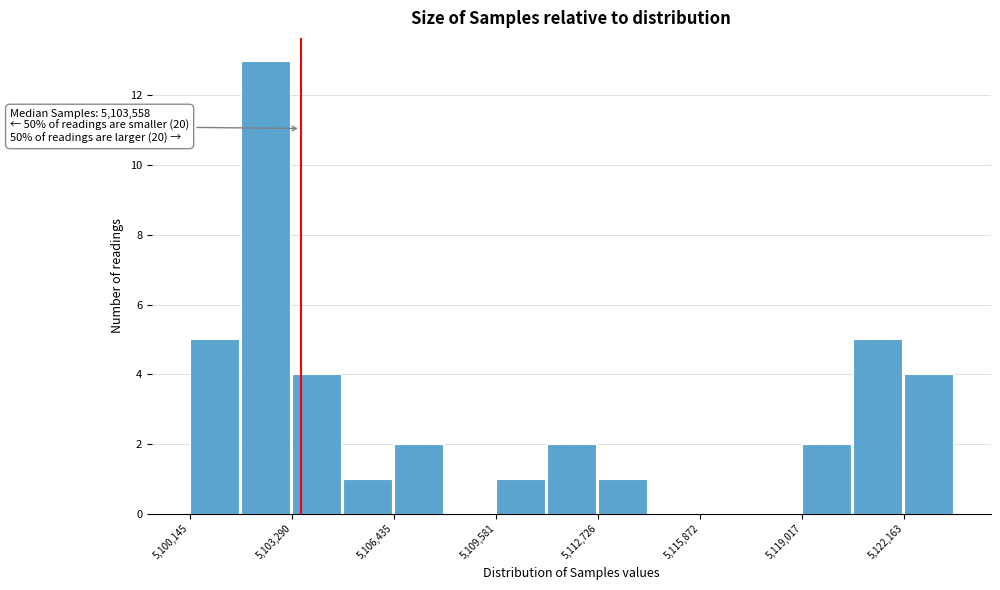

Read against the x-axis, roughly where is the centre of the tallest bar?

5102500